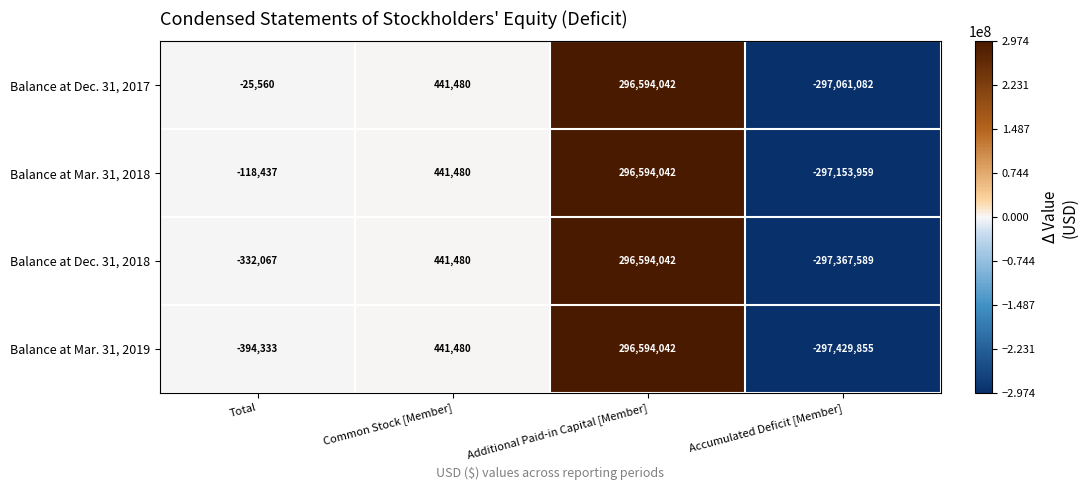

Reading right to left, extract all data points from this chart.

Balance at Dec. 31, 2017: Accumulated Deficit [Member]=-297061082	Additional Paid-in Capital [Member]=296594042	Common Stock [Member]=441480	Total=-25560
Balance at Mar. 31, 2018: Accumulated Deficit [Member]=-297153959	Additional Paid-in Capital [Member]=296594042	Common Stock [Member]=441480	Total=-118437
Balance at Dec. 31, 2018: Accumulated Deficit [Member]=-297367589	Additional Paid-in Capital [Member]=296594042	Common Stock [Member]=441480	Total=-332067
Balance at Mar. 31, 2019: Accumulated Deficit [Member]=-297429855	Additional Paid-in Capital [Member]=296594042	Common Stock [Member]=441480	Total=-394333